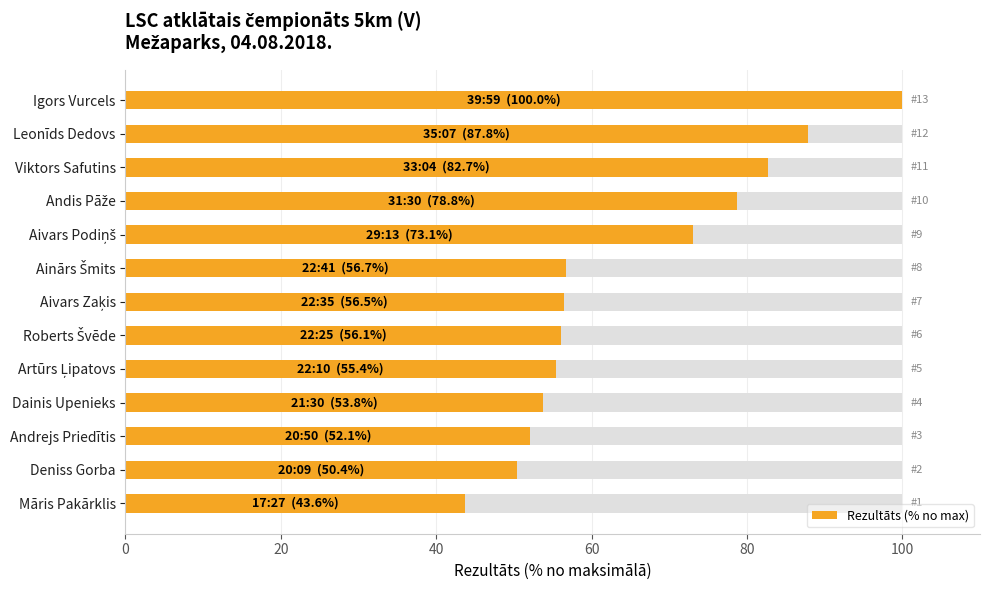

What is the difference between the maximum and minimum values?

56.4